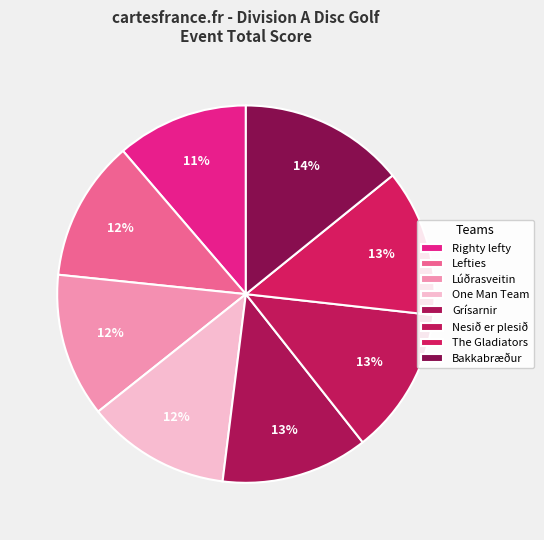

Count the number of slices in the pie.

8